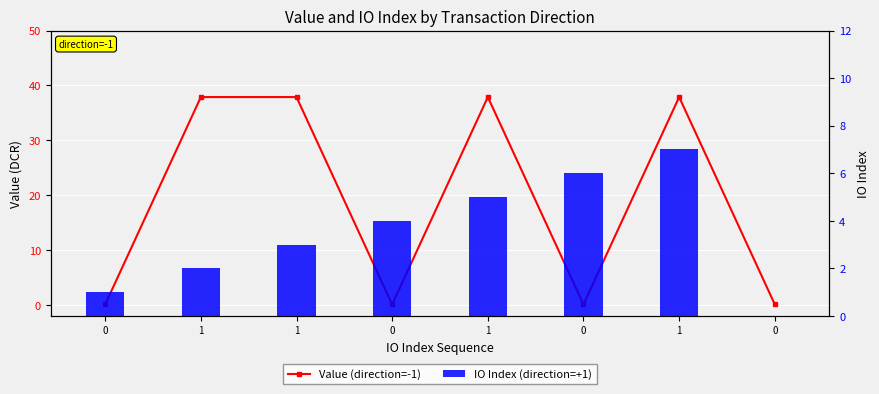

Does the chart contain stacked bars?

No